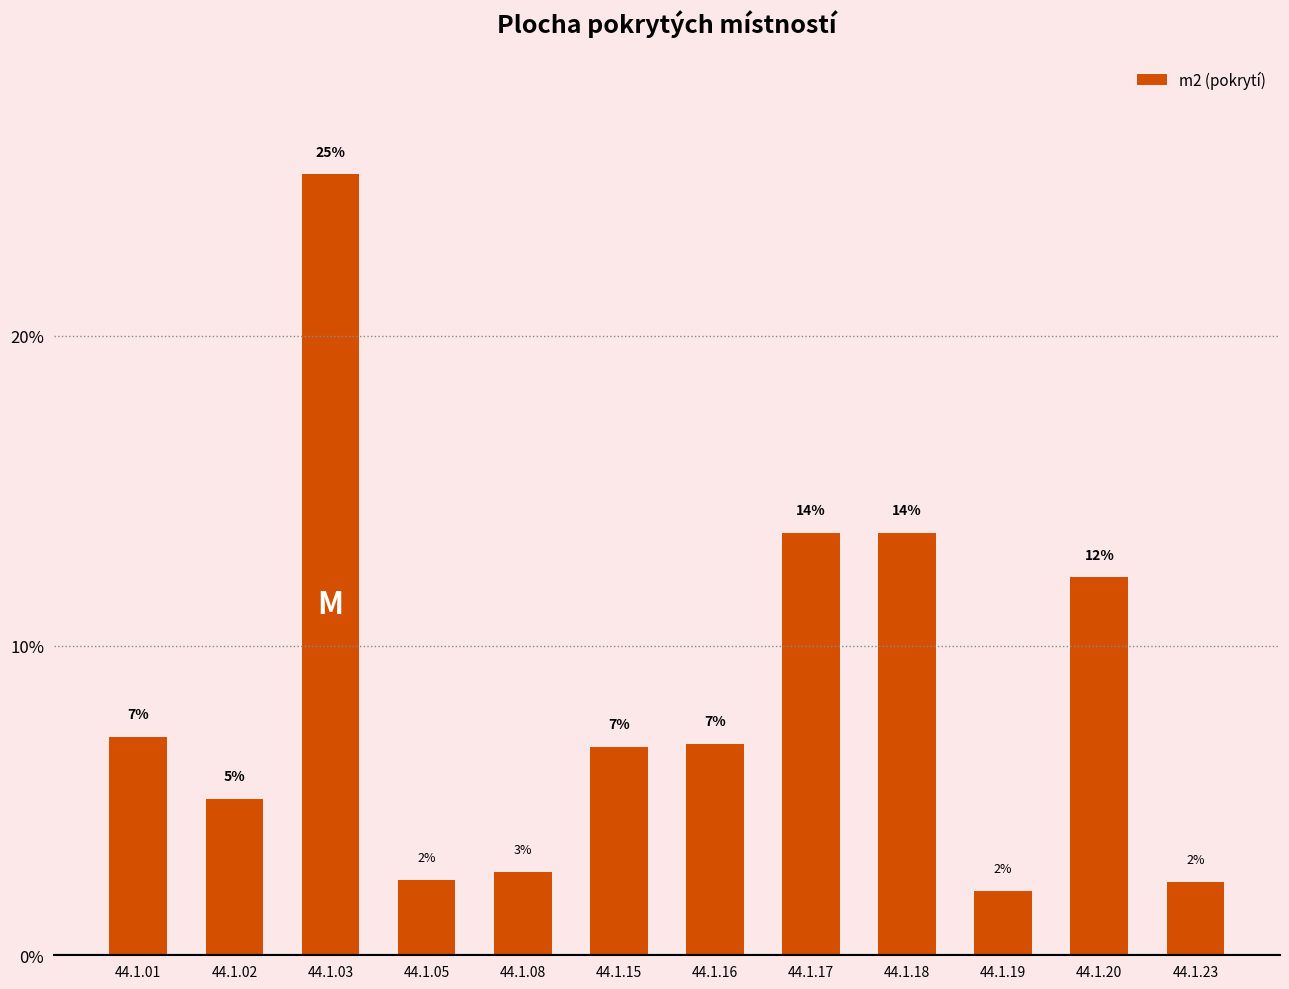

Where does the data first go above 6?

44.1.01